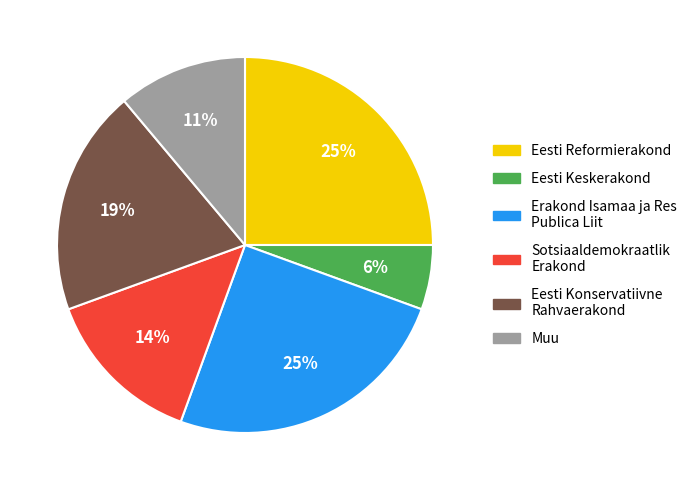

How many segments does this pie chart have?

6